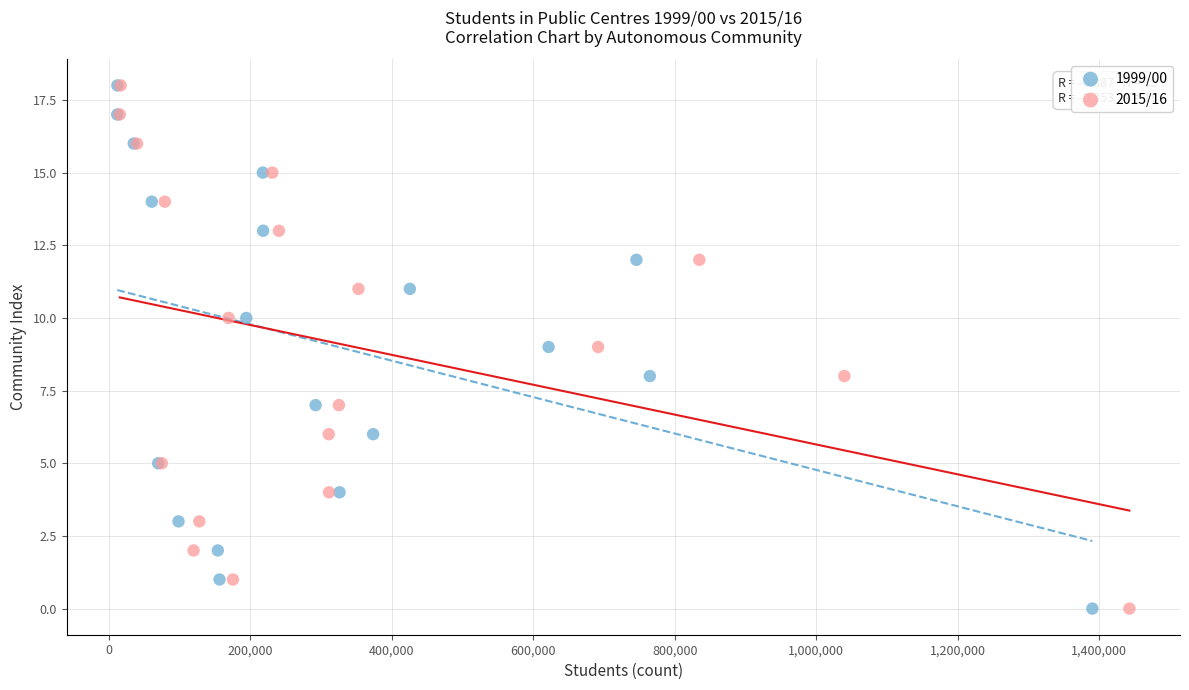

What are all the series names shown in the legend?

1999/00, 2015/16